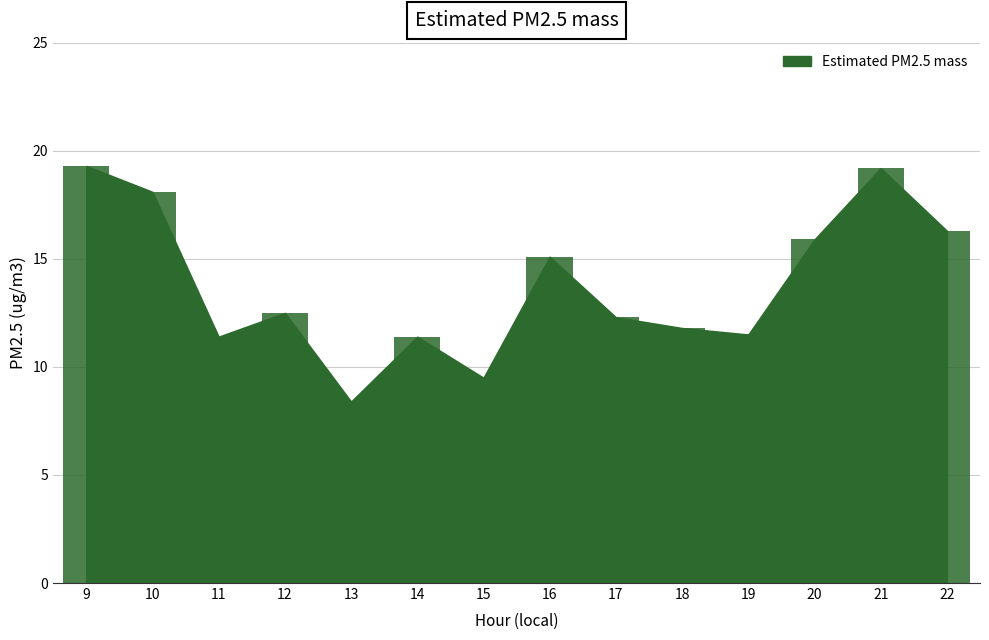

Which category has the lowest value across all series?

13